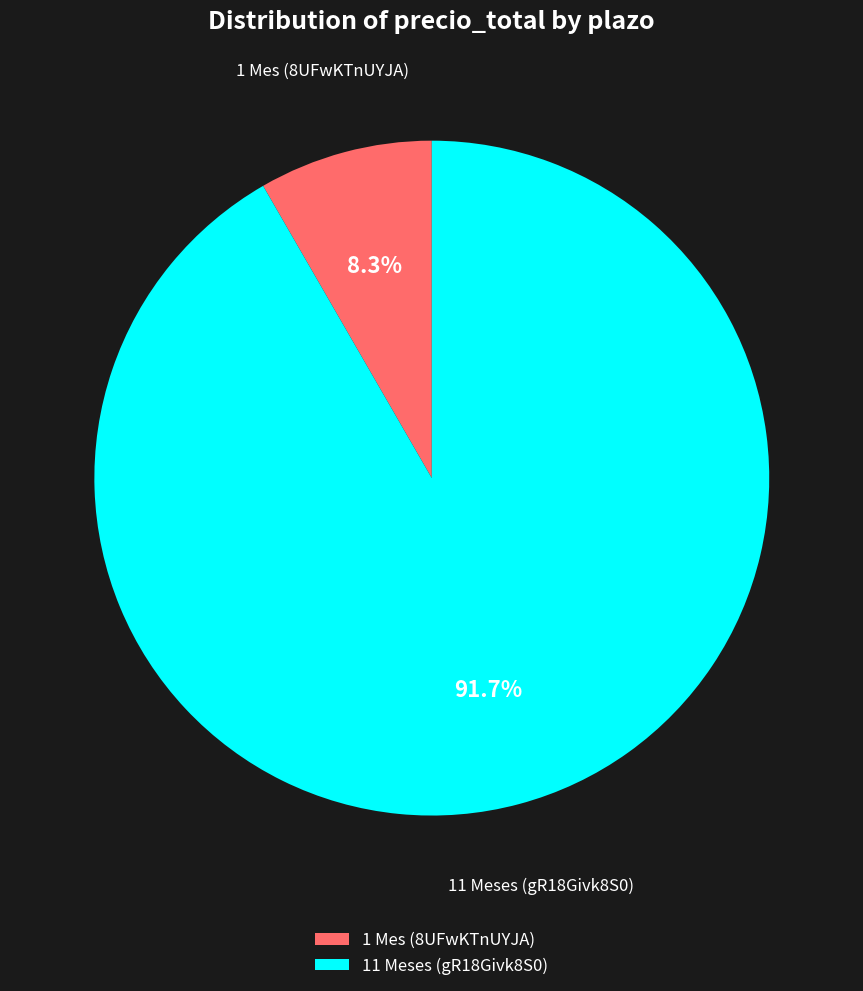

Is there a majority slice in this chart?

Yes